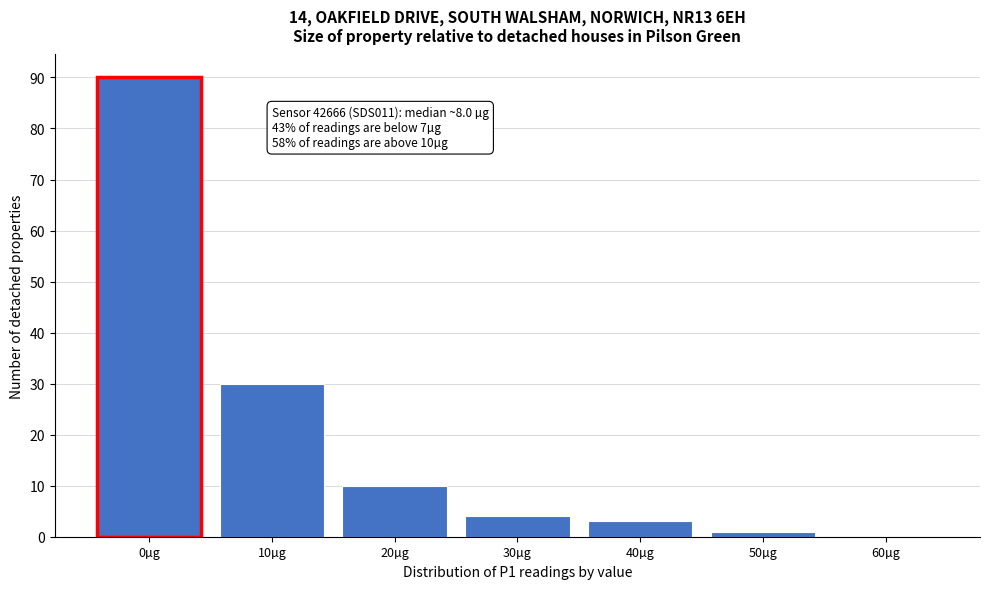

Reading left to right, what are all the values shown in this chart?

0µg=90	10µg=30	20µg=10	30µg=4	40µg=3	50µg=1	60µg=0